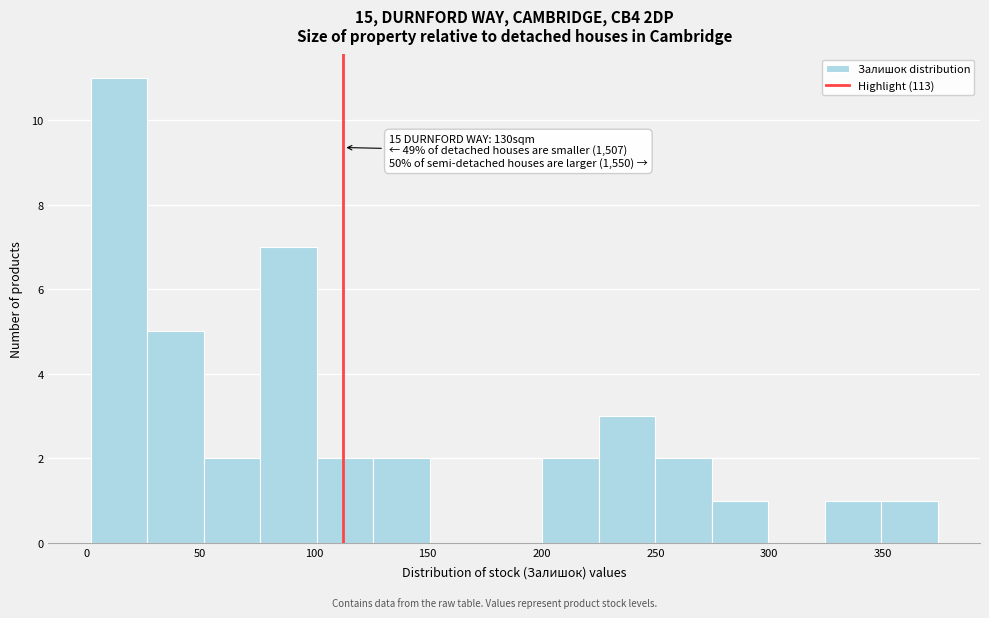

Over which range of the x-axis is the bar tallest?

0 to 25